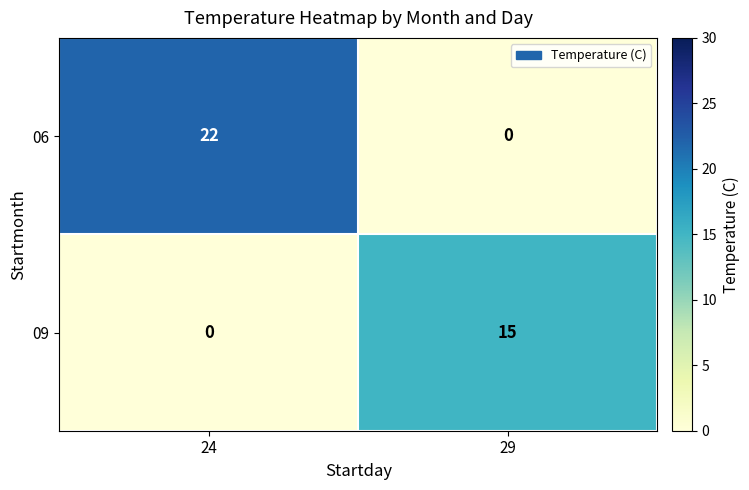

Reading left to right, extract all data points from this chart.

06: 22	0
09: 0	15